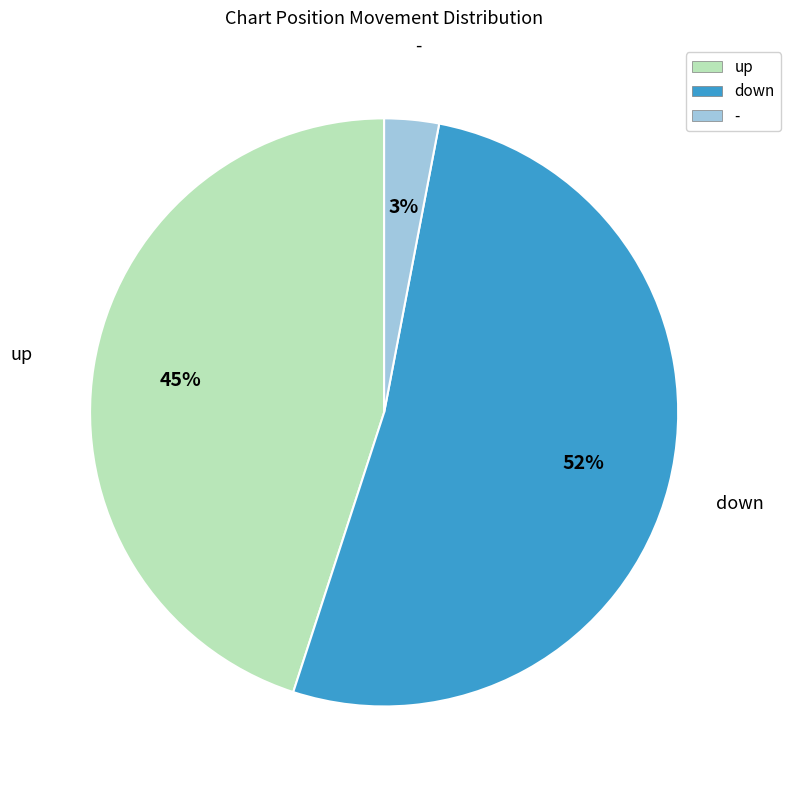

Rank the categories by value from highest to lowest.

down, up, -